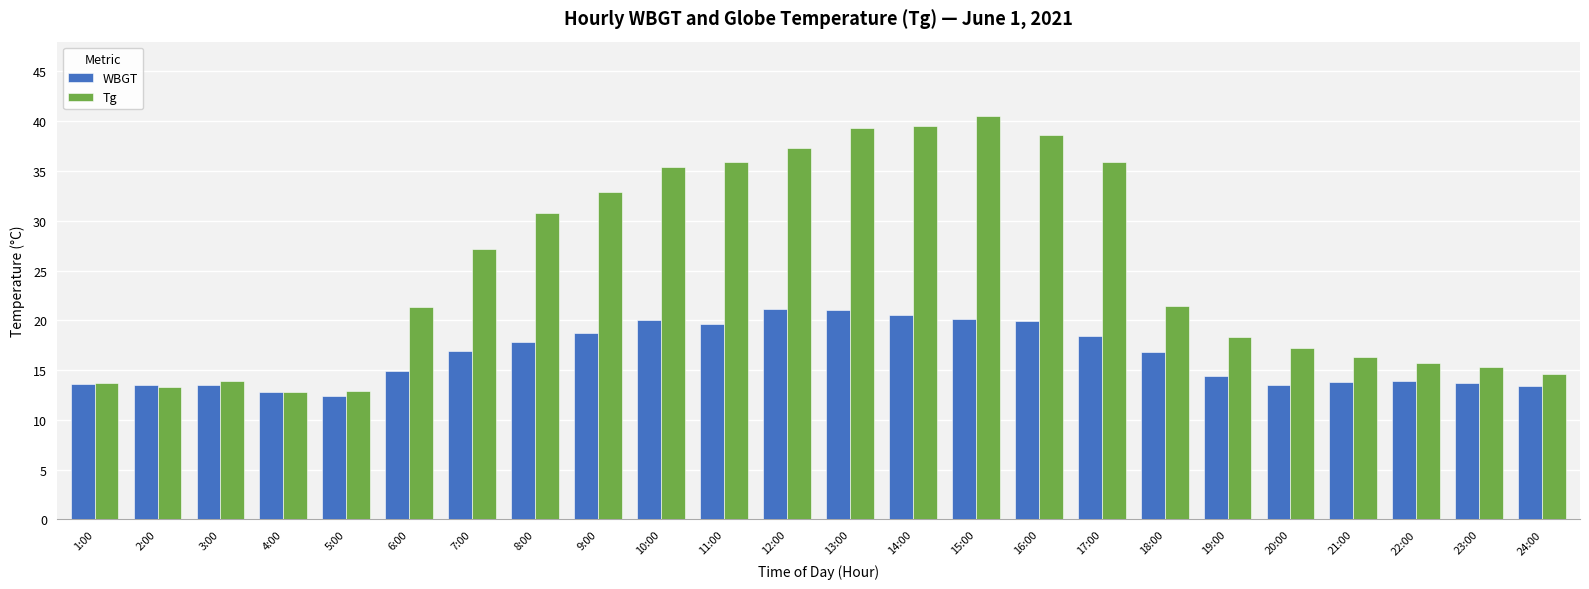

How many bars are there in total?

48